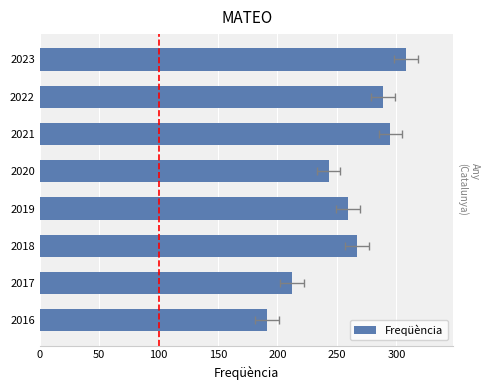

Does the chart contain stacked bars?

No